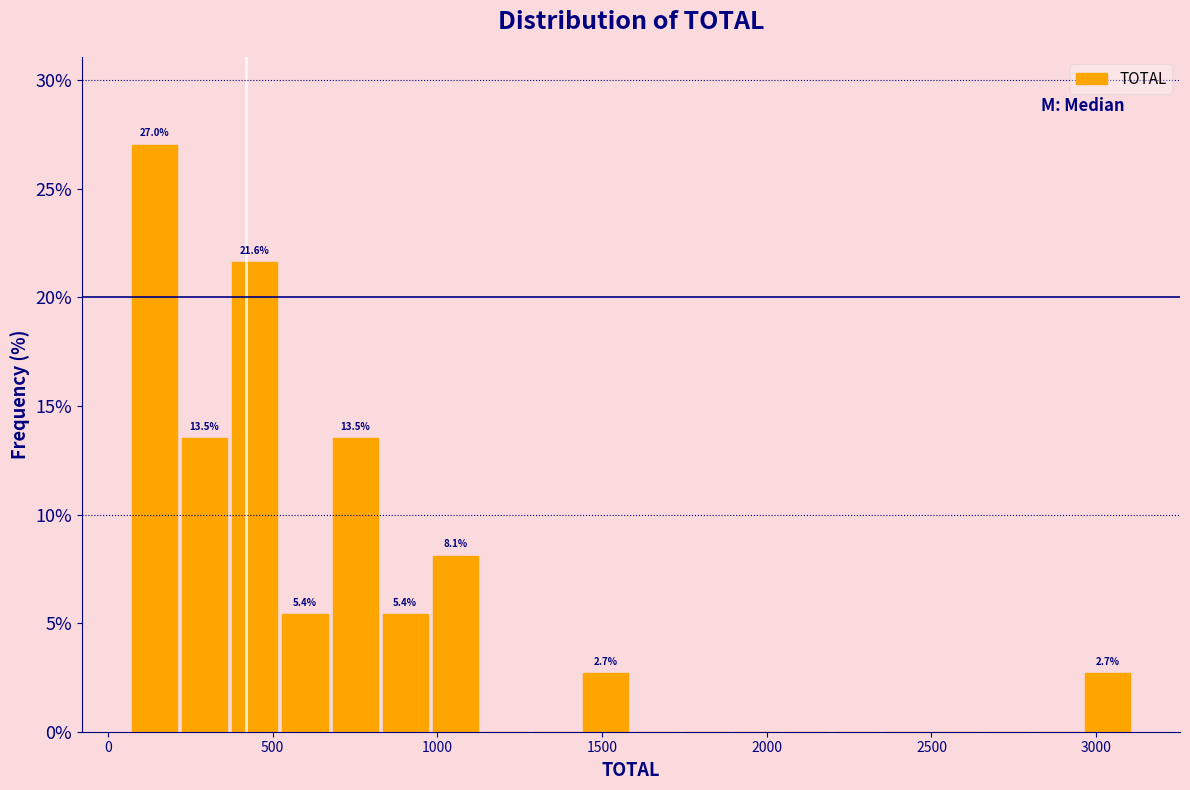

Around what value on the x-axis is the tallest bar? Give the approximate position of its centre, as read against the axis.

150